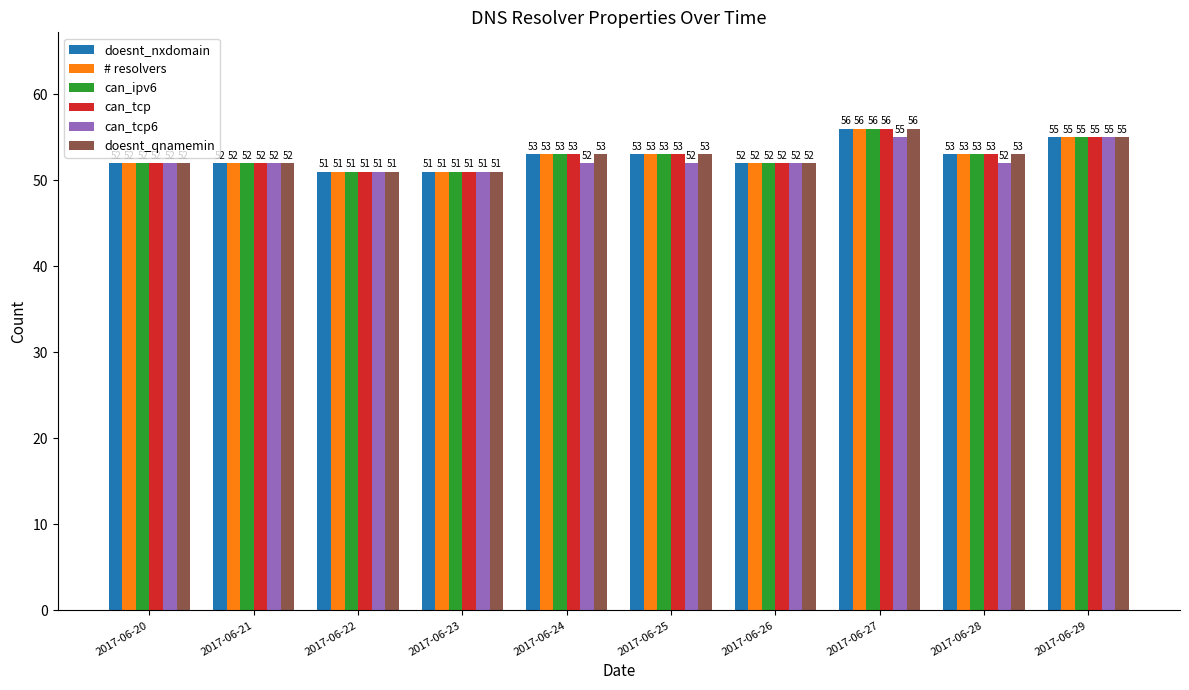

Count the can_tcp values in the range 52 to 53.

6